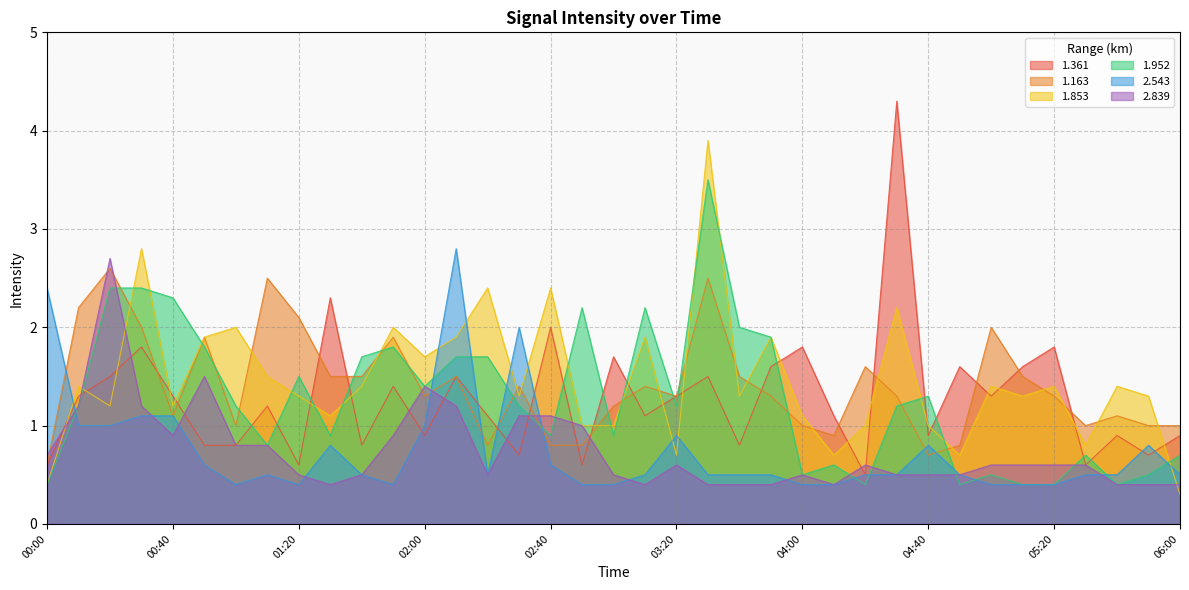

What position from the left is 01:50?

12